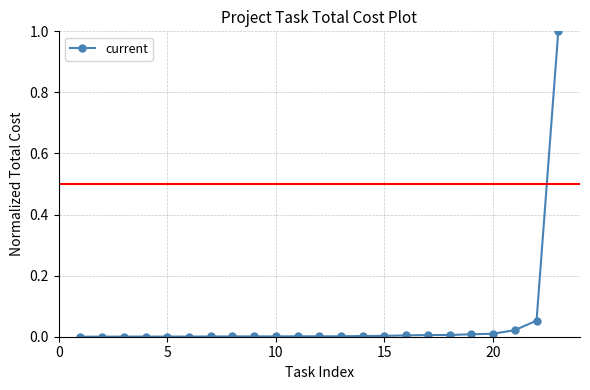

What is the greatest value displayed?

1.0